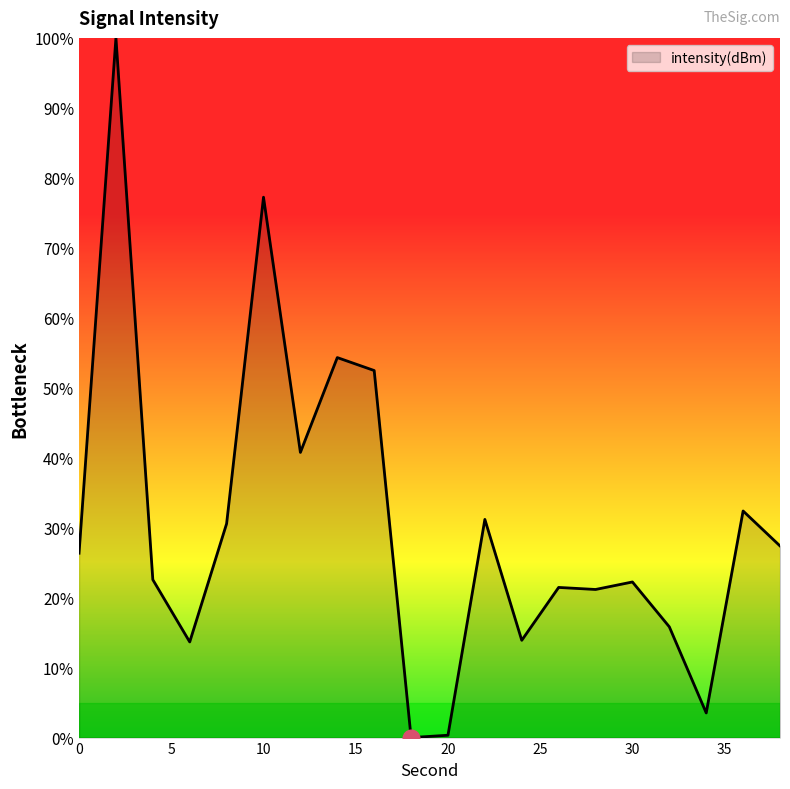

What is the greatest value displayed?

100.0